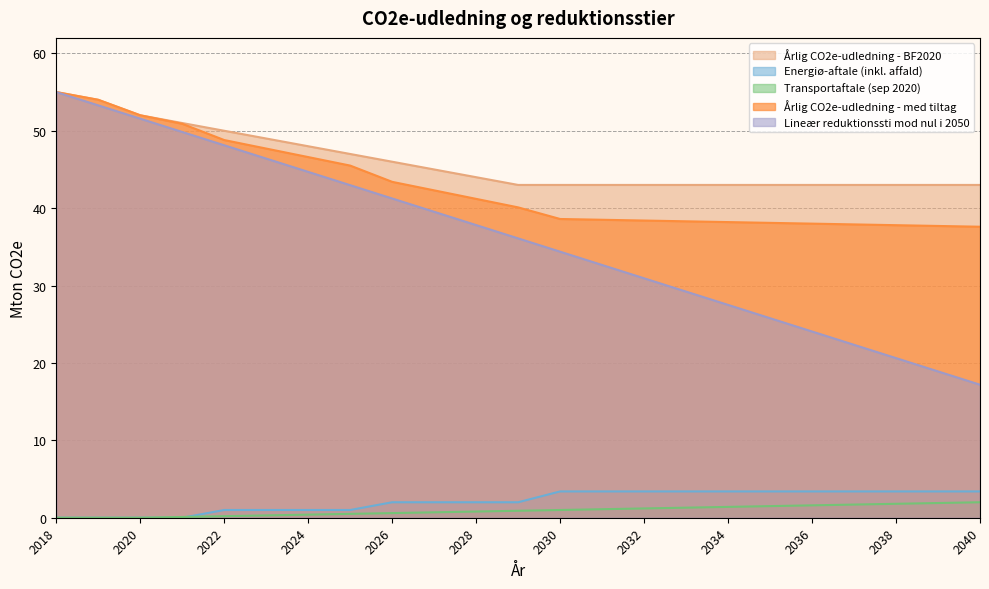

Reading left to right, what are all the values shown in this chart?

Årlig CO2e-udledning - BF2020: 55.0	54.0	52.0	51.0	50.0	49.0	48.0	47.0	46.0	45.0	44.0	43.0	43.0	43.0	43.0	43.0	43.0	43.0	43.0	43.0	43.0	43.0	43.0
Energiø-aftale (inkl. affald): 0.0	0.0	0.0	0.0	1.0	1.0	1.0	1.0	2.0	2.0	2.0	2.0	3.4	3.4	3.4	3.4	3.4	3.4	3.4	3.4	3.4	3.4	3.4
Transportaftale (sep 2020): 0.0	0.0	0.0	0.1	0.2	0.3	0.4	0.5	0.6	0.7	0.8	0.9	1.0	1.1	1.2	1.3	1.4	1.5	1.6	1.7	1.8	1.9	2.0
Årlig CO2e-udledning - med tiltag: 55.0	54.0	52.0	50.9	48.8	47.7	46.6	45.5	43.4	42.3	41.2	40.1	38.6	38.5	38.4	38.3	38.2	38.1	38.0	37.9	37.8	37.7	37.6
Lineær reduktionssti mod nul i 2050: 55.0	53.3	51.6	49.8	48.1	46.4	44.7	43.0	41.2	39.5	37.8	36.1	34.4	32.7	30.9	29.2	27.5	25.8	24.1	22.3	20.6	18.9	17.2